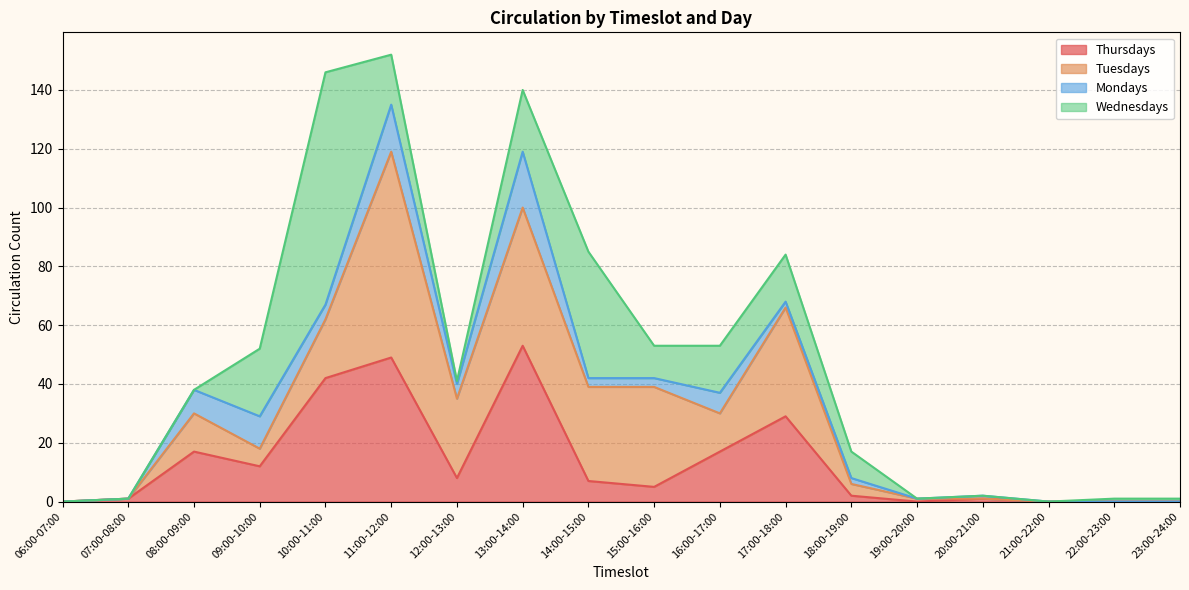

How many interior local peaks does the Thursdays series have?

5